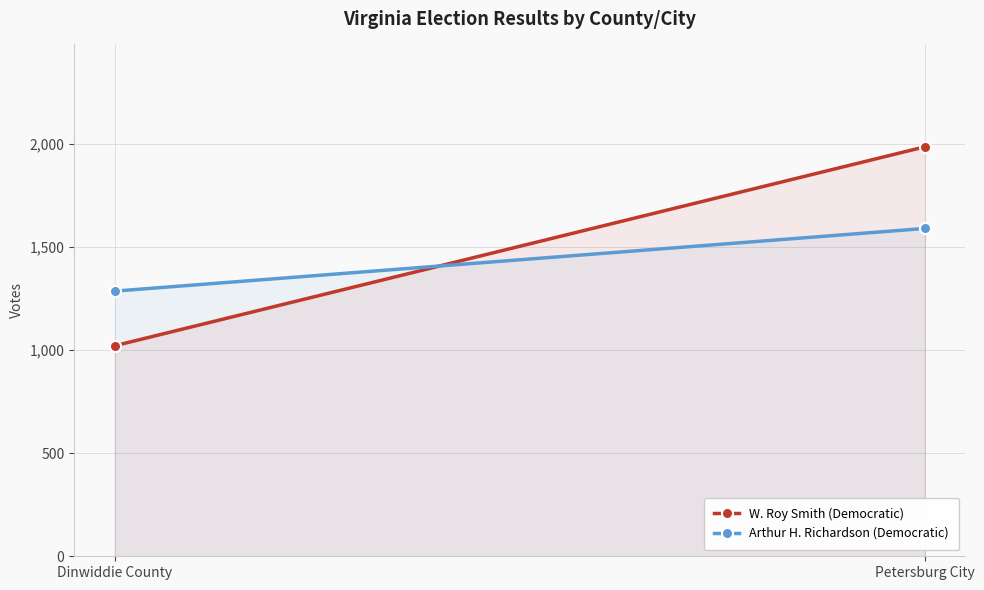

What is the approximate value of W. Roy Smith (Democratic) at Dinwiddie County, to the nearest 10?

1020